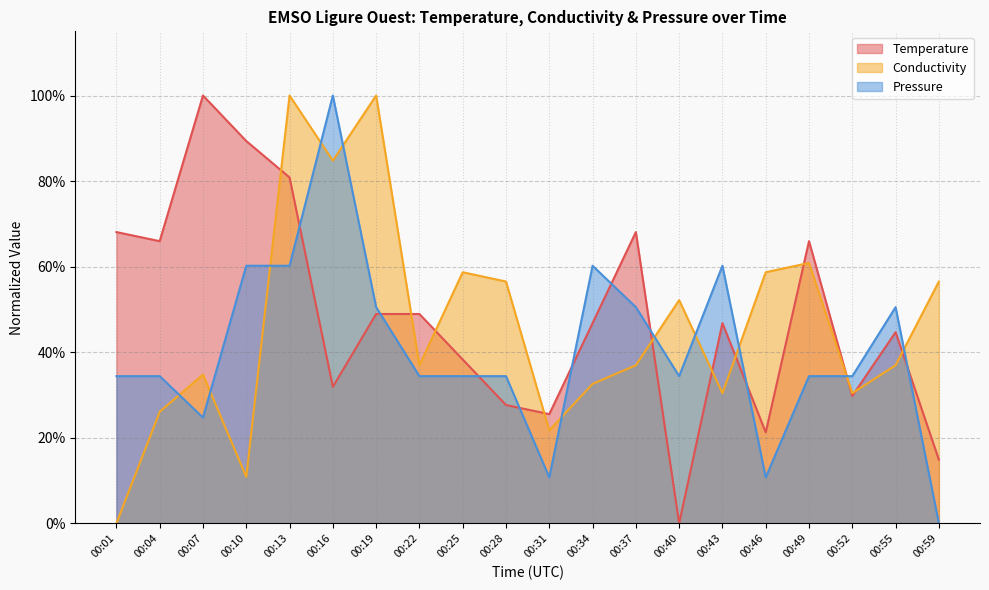

At which category does Pressure reach its first local peak?

00:16